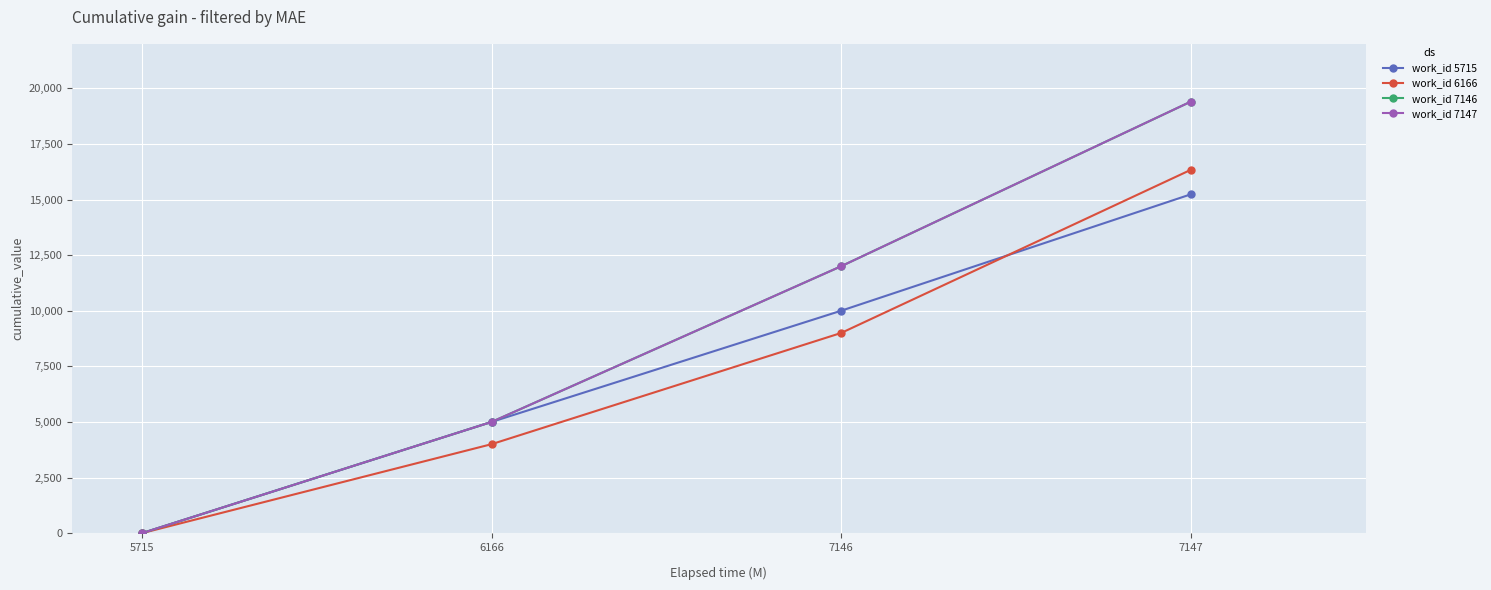

True or false: work_id 5715 and work_id 6166 cross at least once.

True